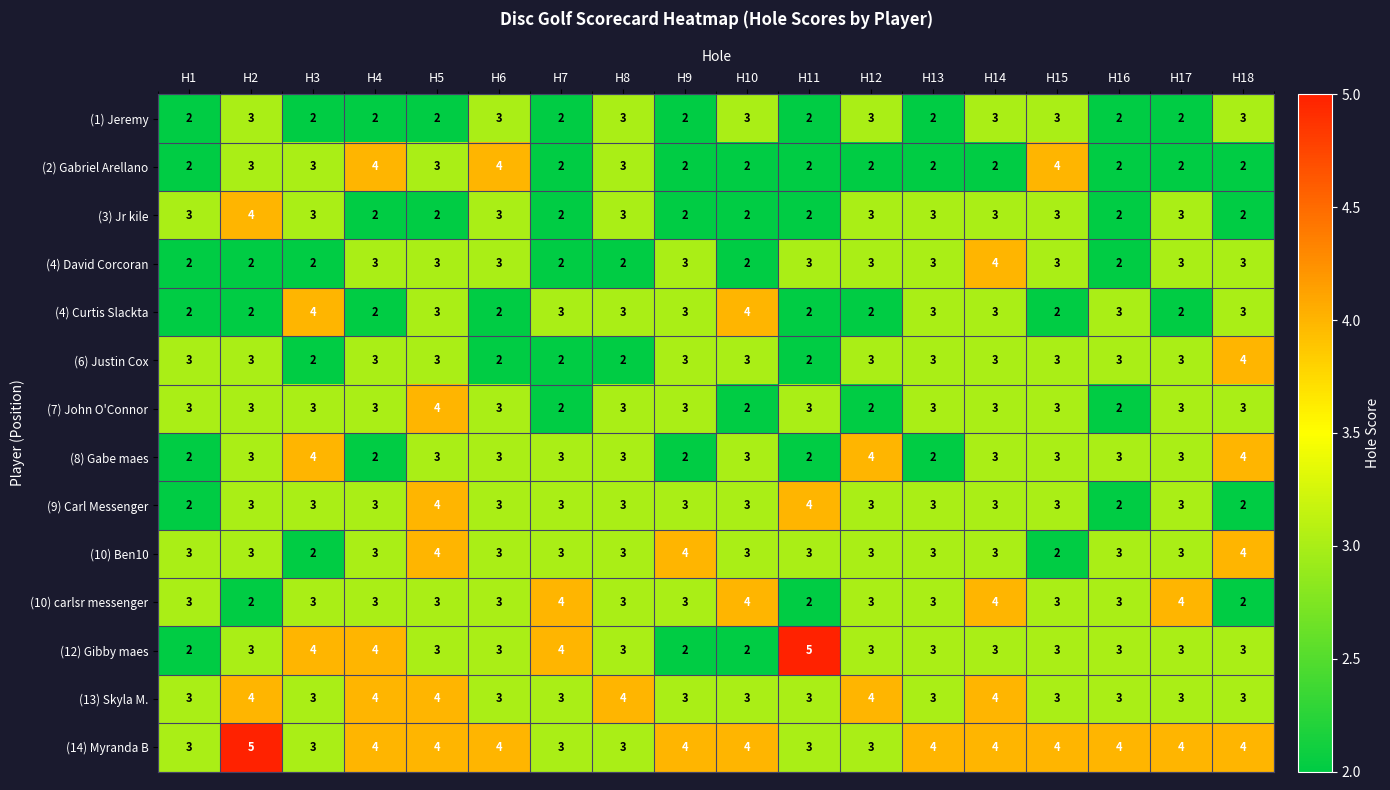

How many (8) Gabe maes values are between 2 and 3?

15